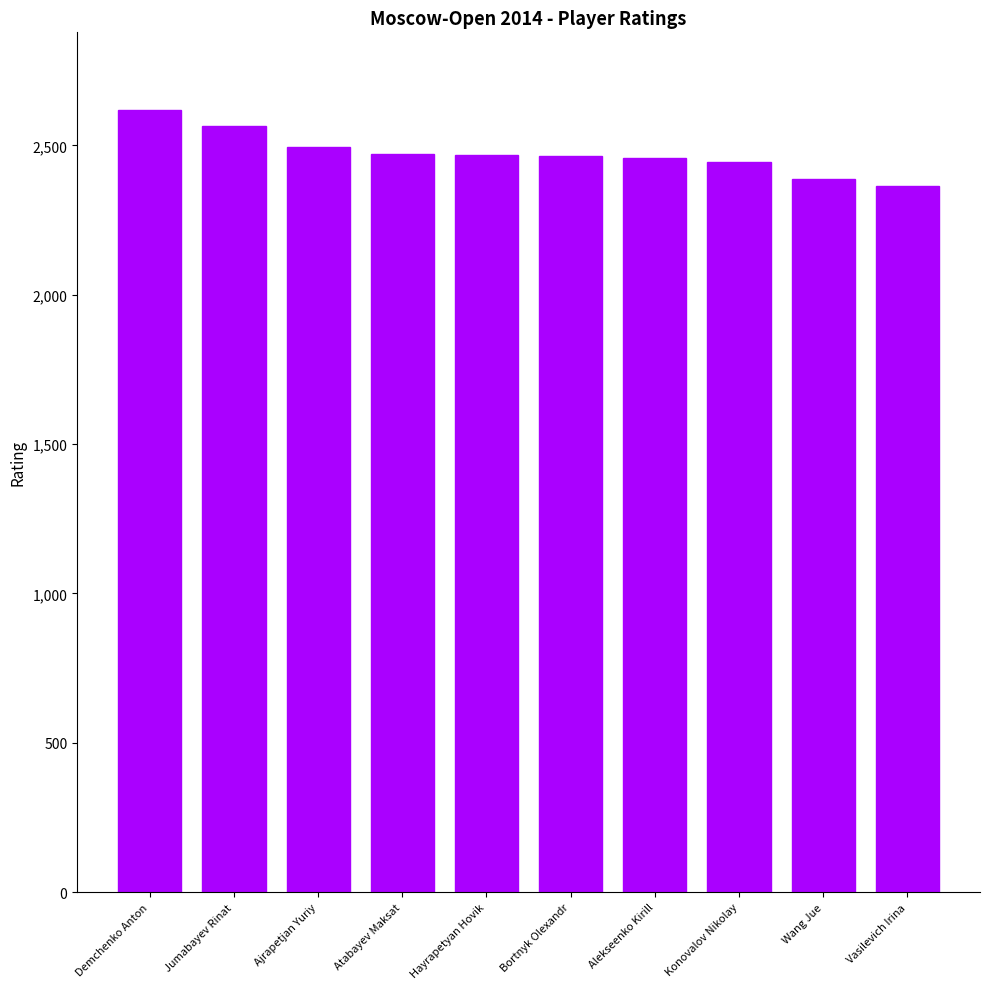

Does the chart contain any negative values?

No